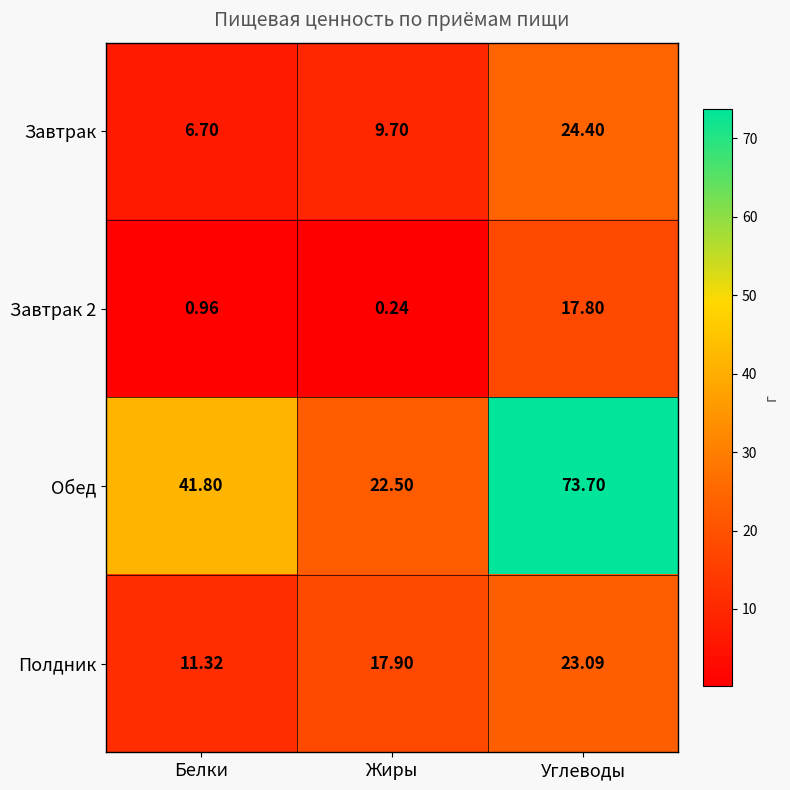

Where does the Завтрак series first go above 9?

Жиры